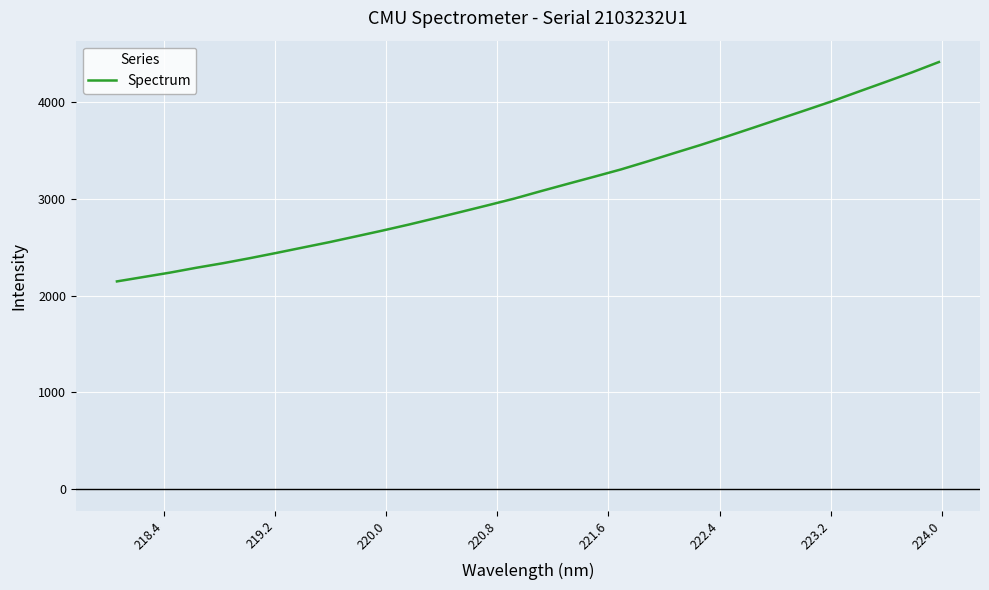

What is the sum of all values?

100072.1